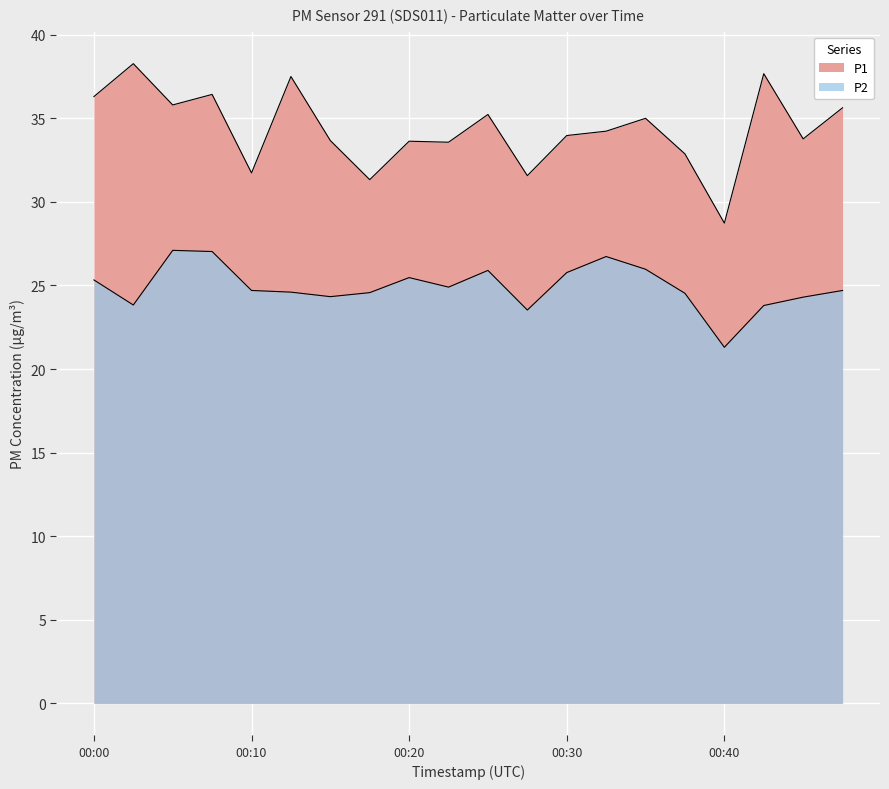

Reading left to right, transcribe all the data shown in this chart.

P1: 00:00=36.3	00:02=38.3	00:05=35.8	00:07=36.4	00:10=31.7	00:12=37.5	00:15=33.7	00:17=31.3	00:20=33.6	00:22=33.6	00:25=35.2	00:27=31.6	00:30=34.0	00:32=34.2	00:35=35.0	00:37=32.9	00:40=28.7	00:42=37.7	00:45=33.8	00:47=35.6
P2: 00:00=25.3	00:02=23.8	00:05=27.1	00:07=27.0	00:10=24.7	00:12=24.6	00:15=24.3	00:17=24.6	00:20=25.5	00:22=24.9	00:25=25.9	00:27=23.5	00:30=25.8	00:32=26.7	00:35=26.0	00:37=24.5	00:40=21.3	00:42=23.8	00:45=24.3	00:47=24.7